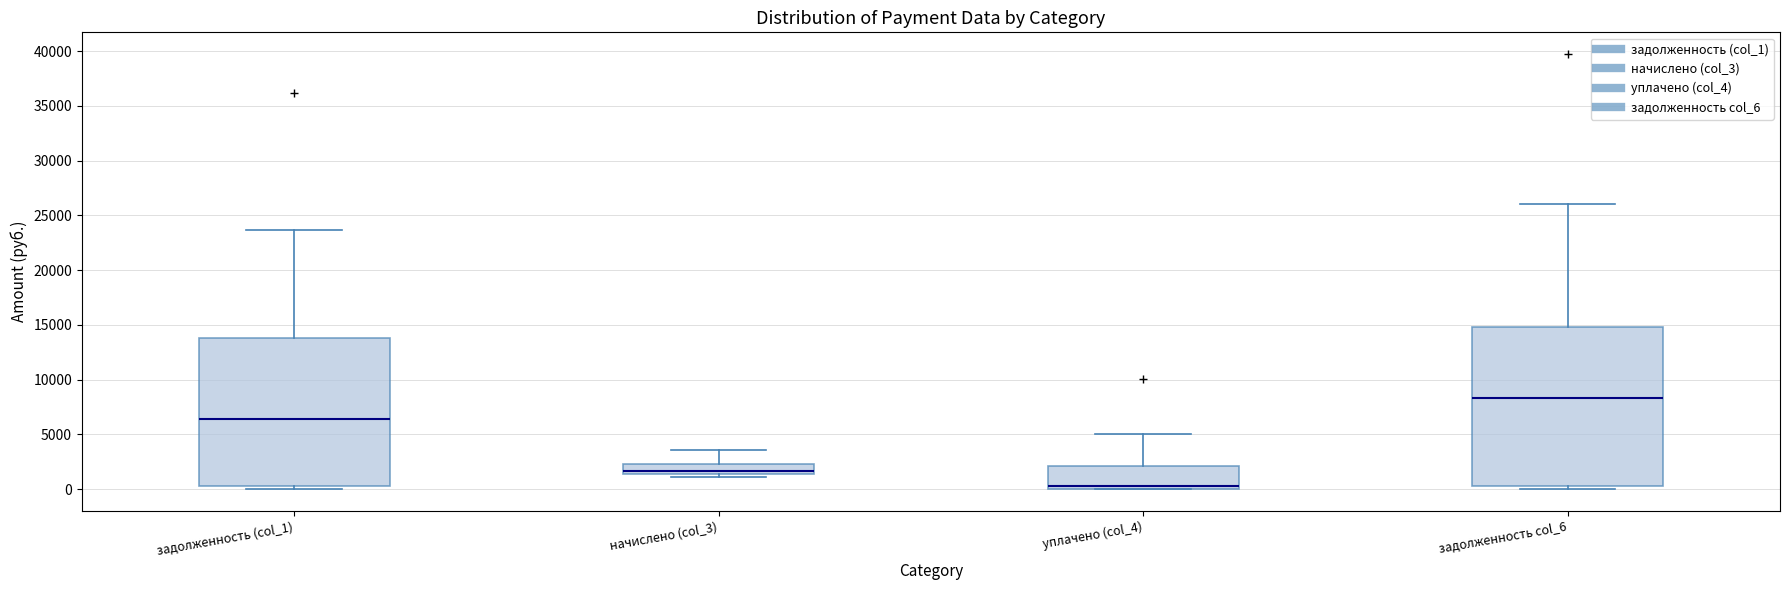

Reading left to right, transcribe this box plot: for each box, give where its median line is, the range the box spans, and where its two whiskers end, as read against the y-axis. The values are not printed on the chart, so give them approximately, as read against the axis.

задолженность (col_1): median 6500, box 500 to 14000, whiskers 0 to 23500
начислено (col_3): median 1500 (just above the box's lower edge), box 1500 to 2500, whiskers 1000 to 3500
уплачено (col_4): median 500, box 0 to 2000, whiskers 0 to 5000
задолженность col_6: median 8500, box 500 to 15000, whiskers 0 to 26000